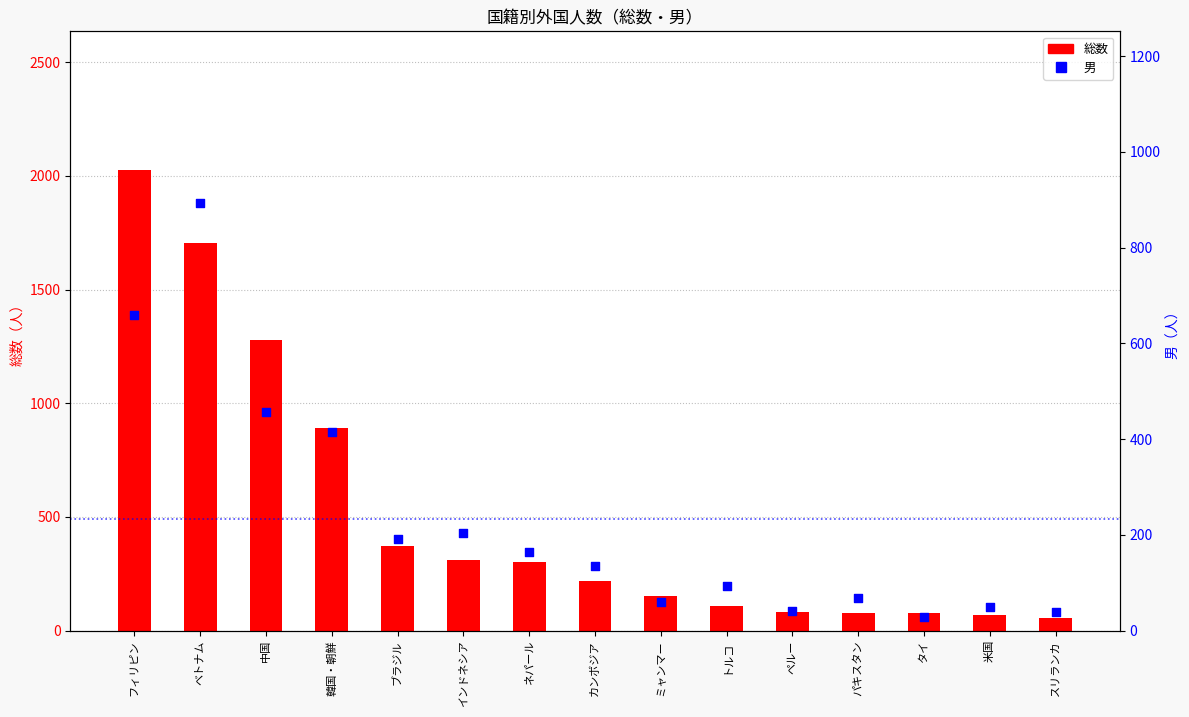

Which series reaches the minimum Y coordinate?

男